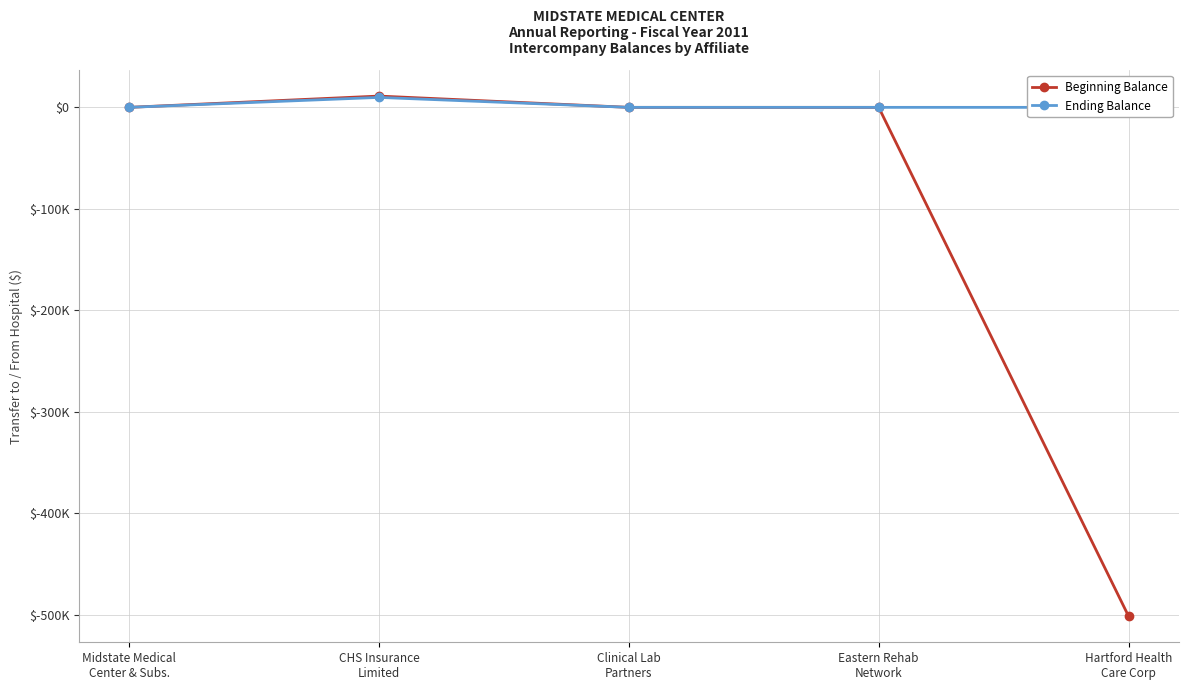

What is the sum of all Ending Balance values?

9820